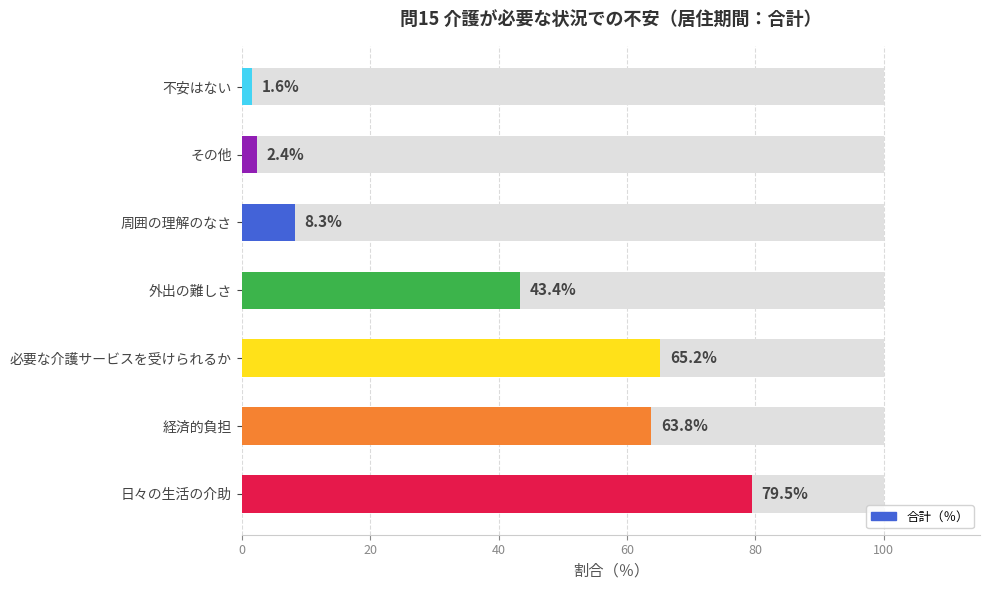

Does the chart contain any negative values?

No